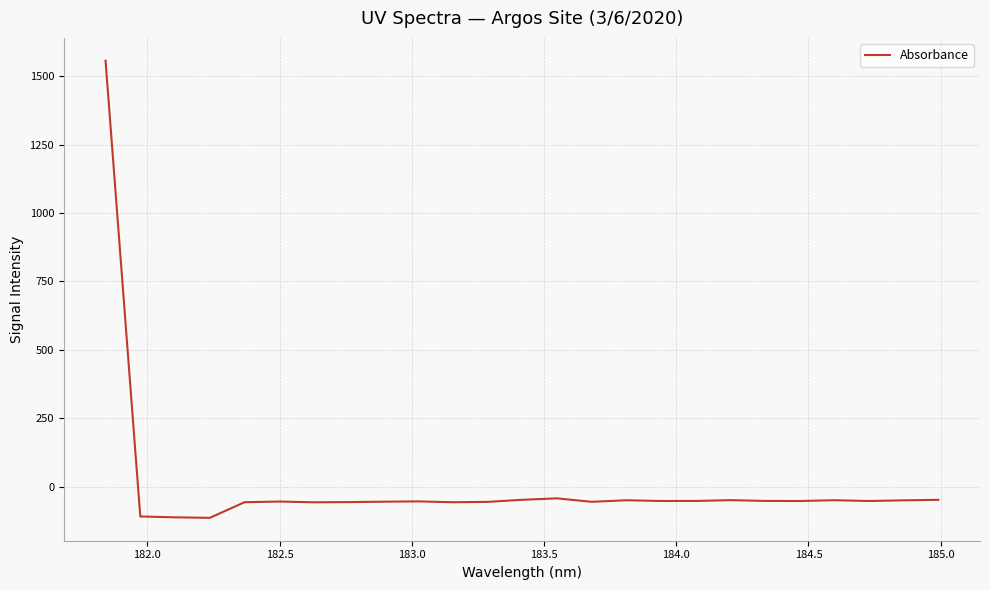

What is the maximum value shown in the chart?

1556.7